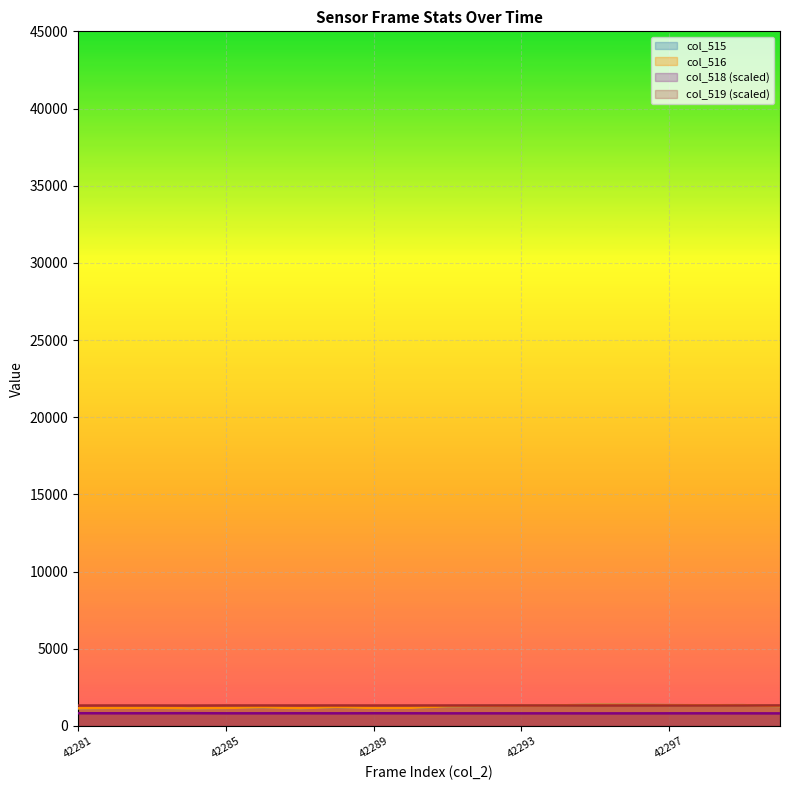

At how many categories does at least one series exceed 969?

20